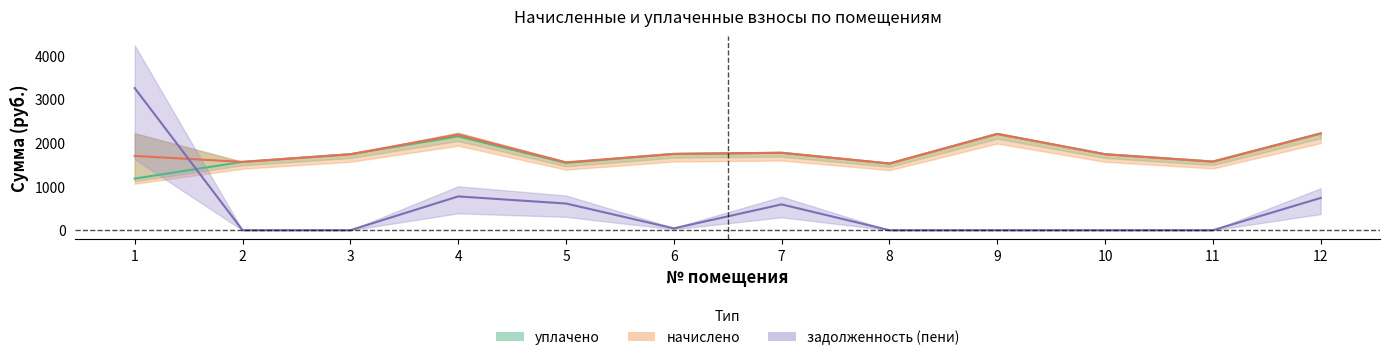

Which series has the largest total across all categories?

уплачено